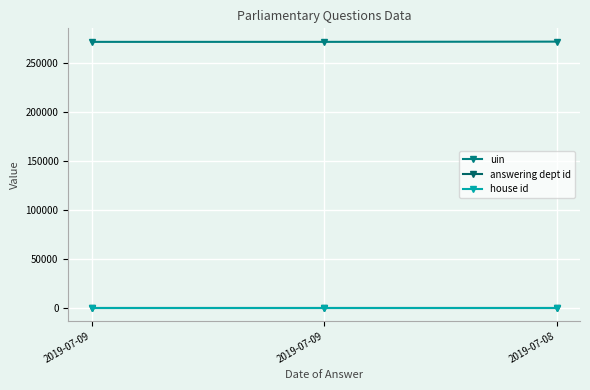

How many lines are shown in the chart?

3